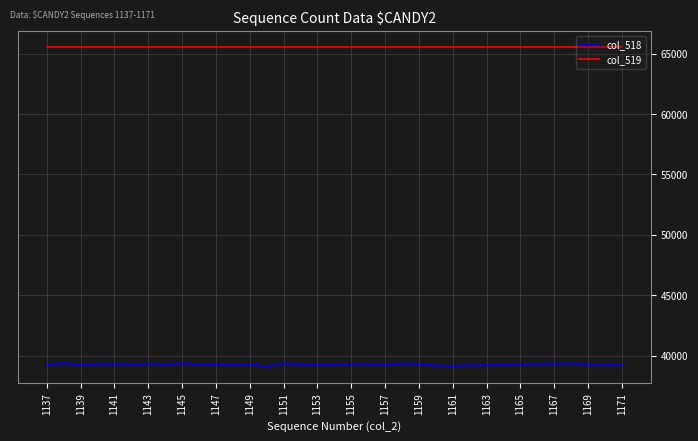

Which series has the widest spread of values?

col_518